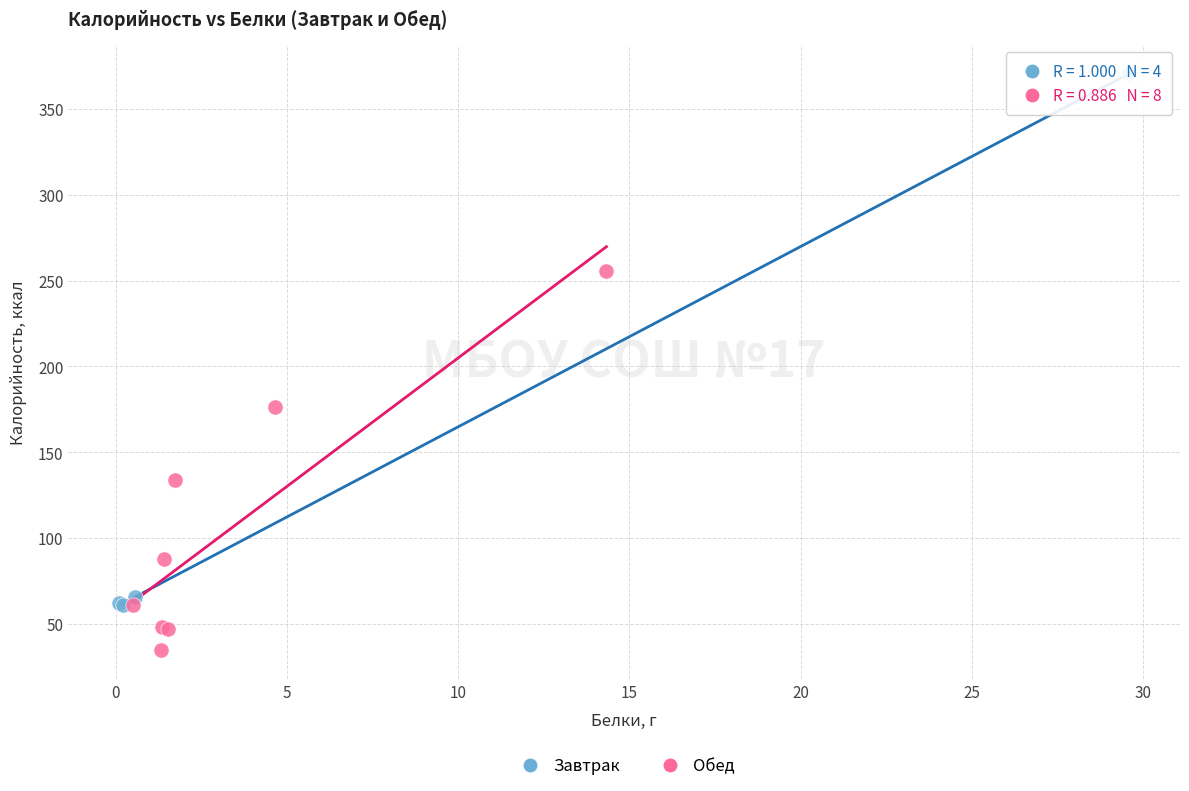

Which series contains the lowest Y value?

Обед